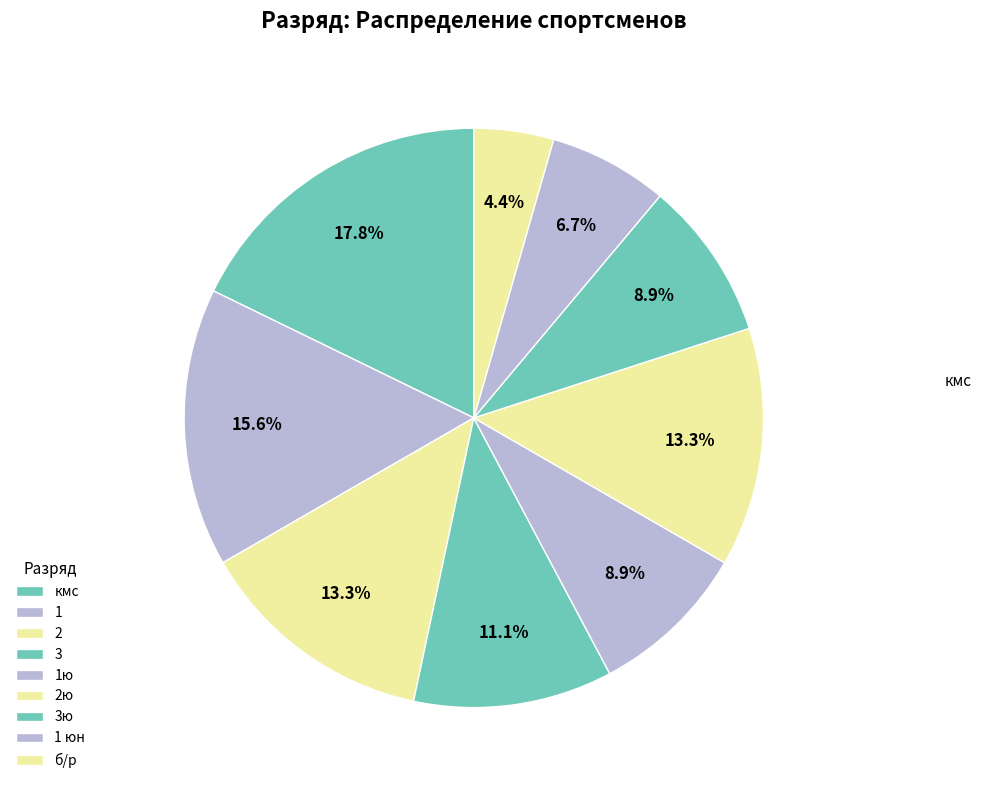

Is there any slice that represents more than half of the pie?

No